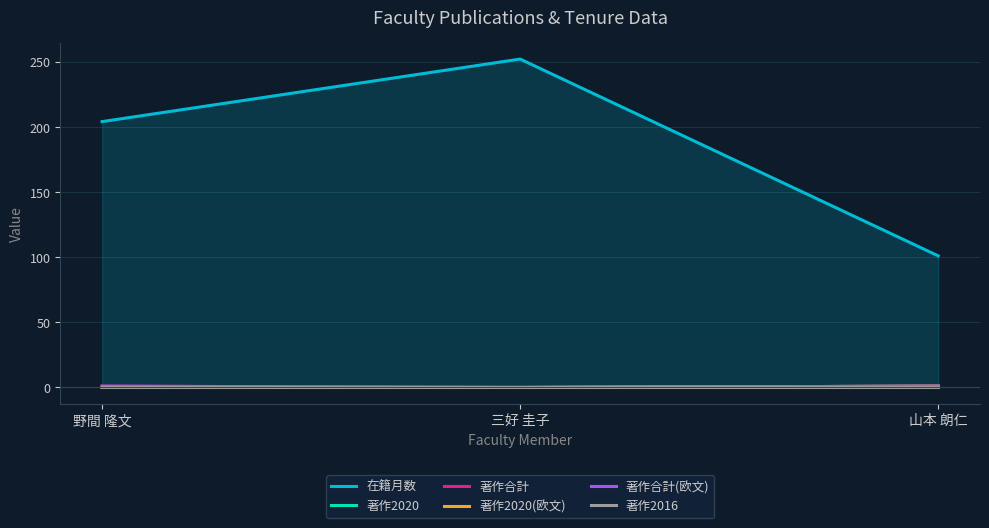

Which category has the lowest value in the 著作2020 series?

野間 隆文